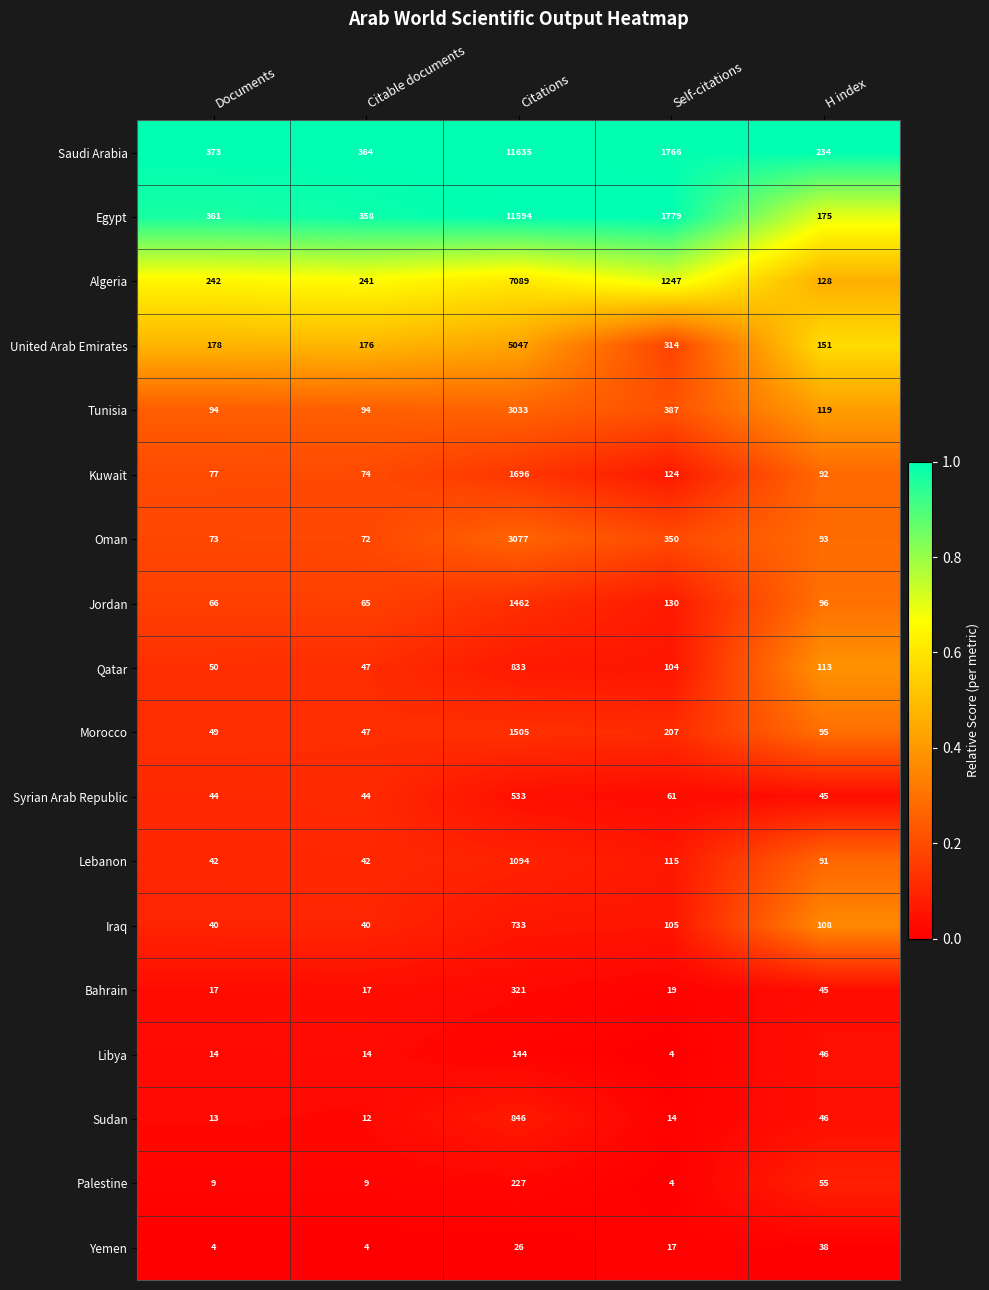

At which label is Jordan closest to 763?

Self-citations